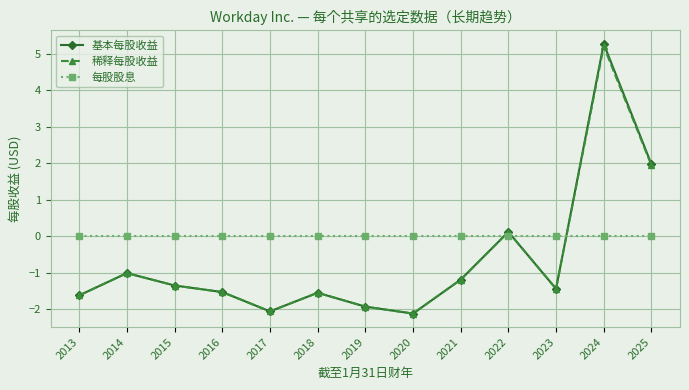

True or false: 基本每股收益 and 每股股息 intersect in this chart.

True